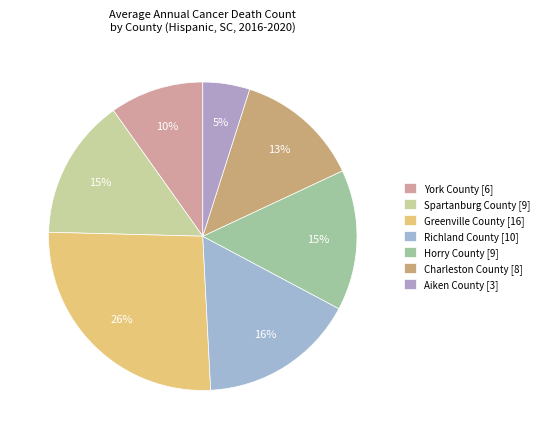

Is there a majority slice in this chart?

No